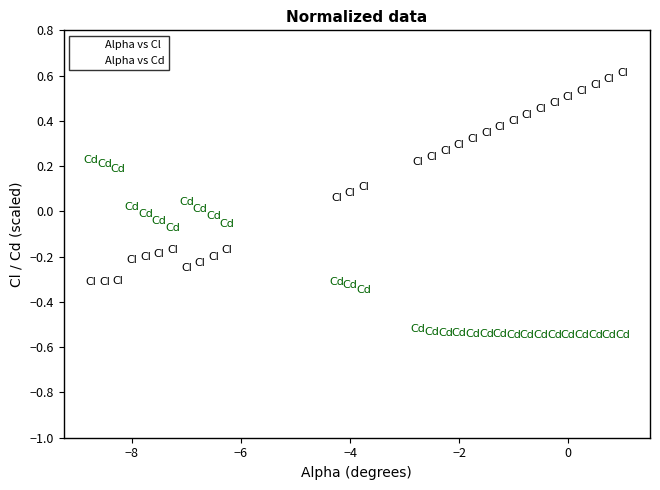

Which series reaches the maximum Y coordinate?

Alpha vs Cl